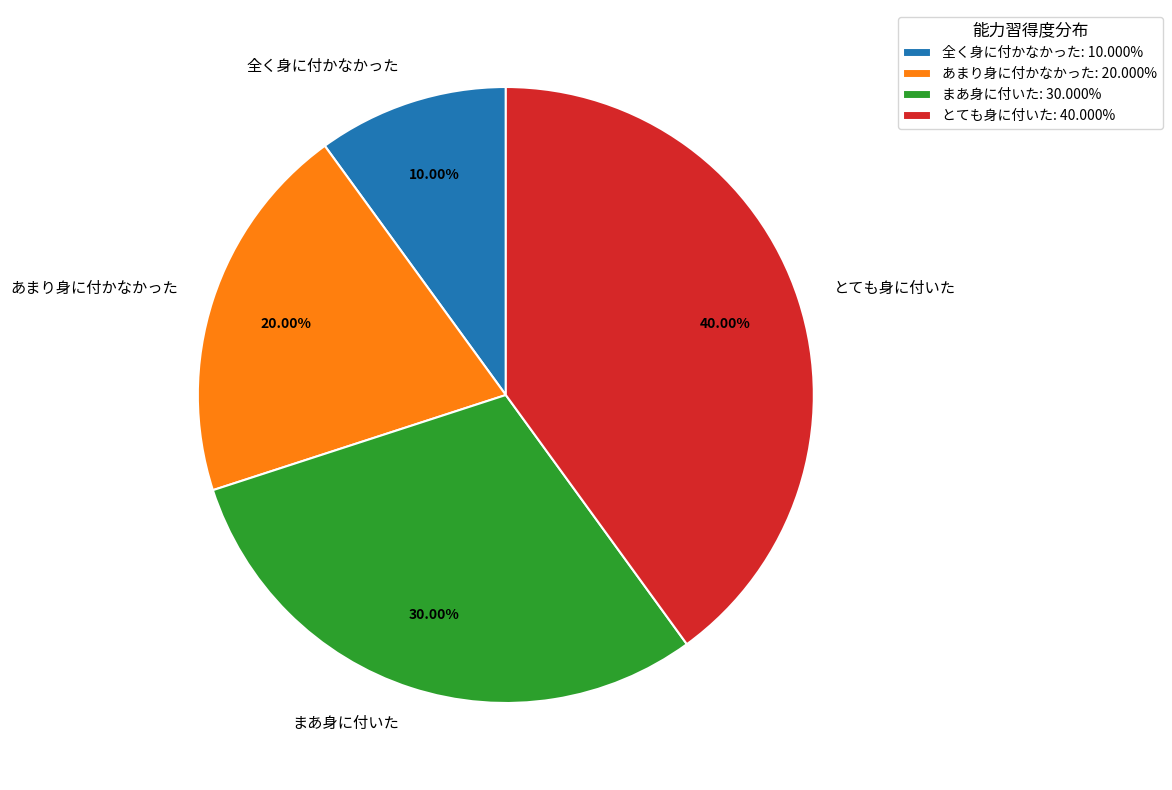

Which category has the smallest portion of the pie?

全く身に付かなかった